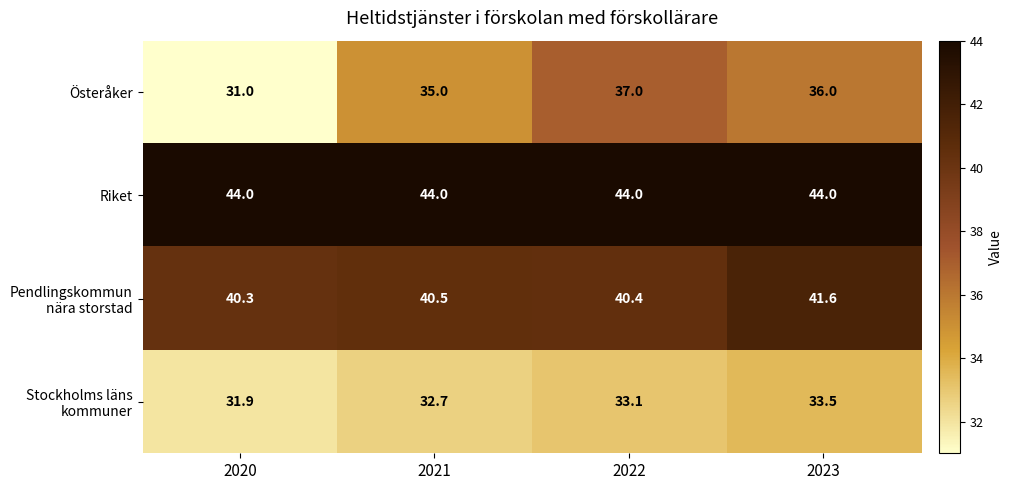

What value does the Österåker series have at 2022?

37.0